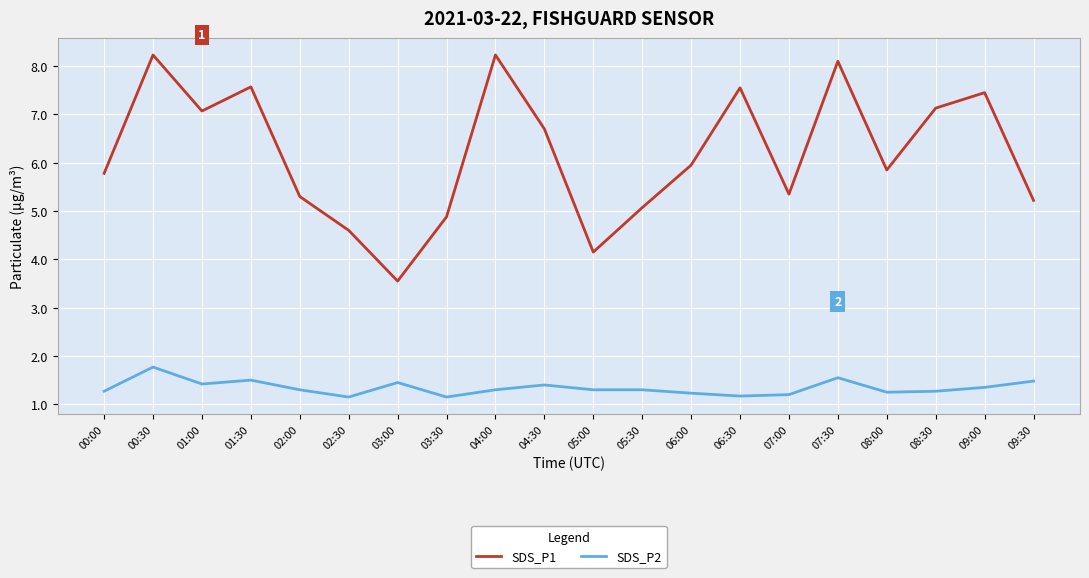

What is the difference between the highest and lowest values at 08:00?

4.6